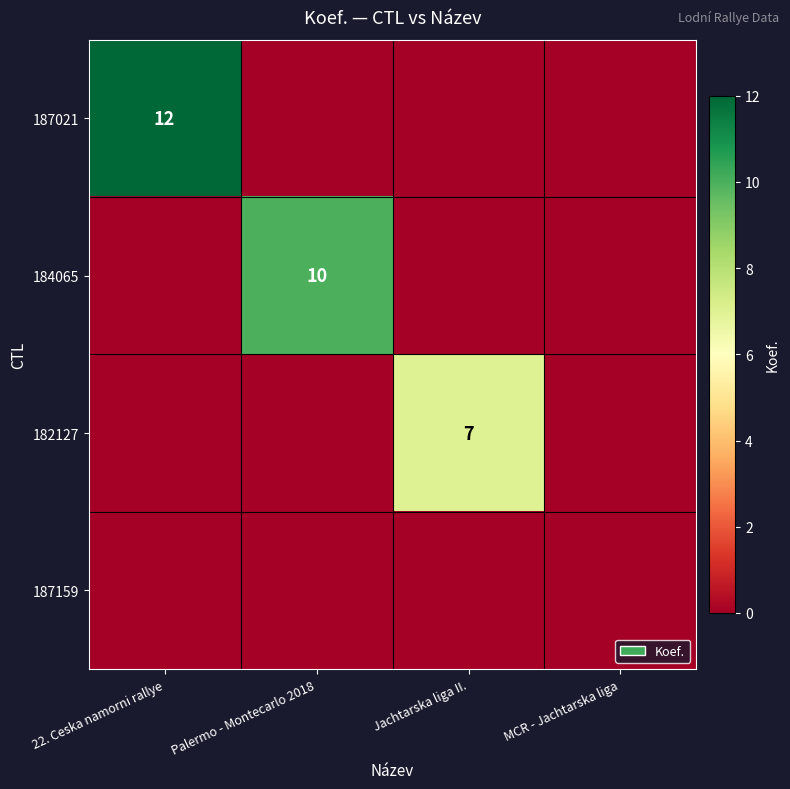

The value of 184065 at Palermo - Montecarlo 2018 is 15. True or false?

False